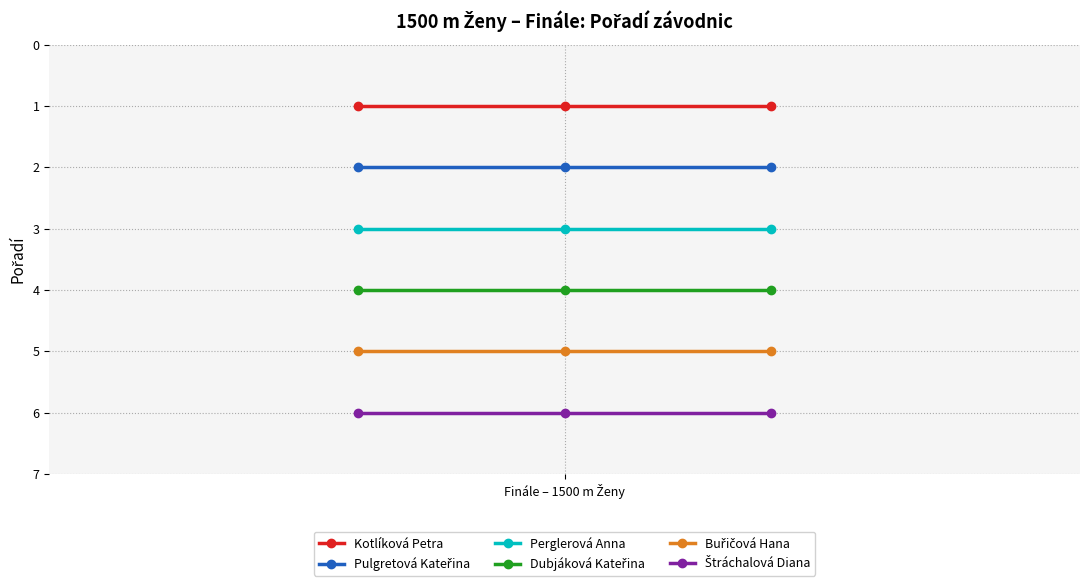

What is the maximum value shown in the chart?

6